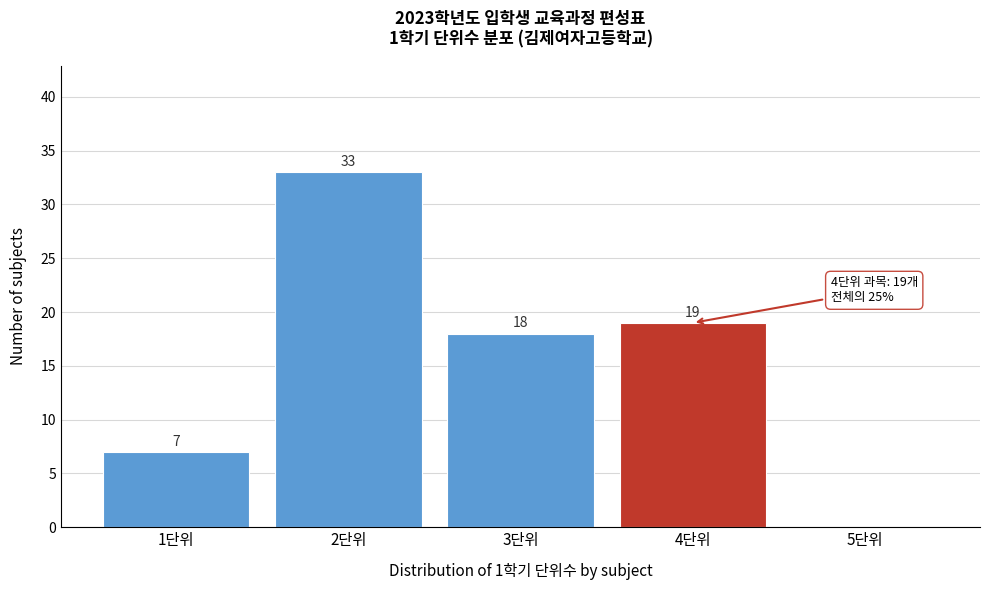

Reading right to left, what are all the values shown in this chart?

5단위=0	4단위=19	3단위=18	2단위=33	1단위=7